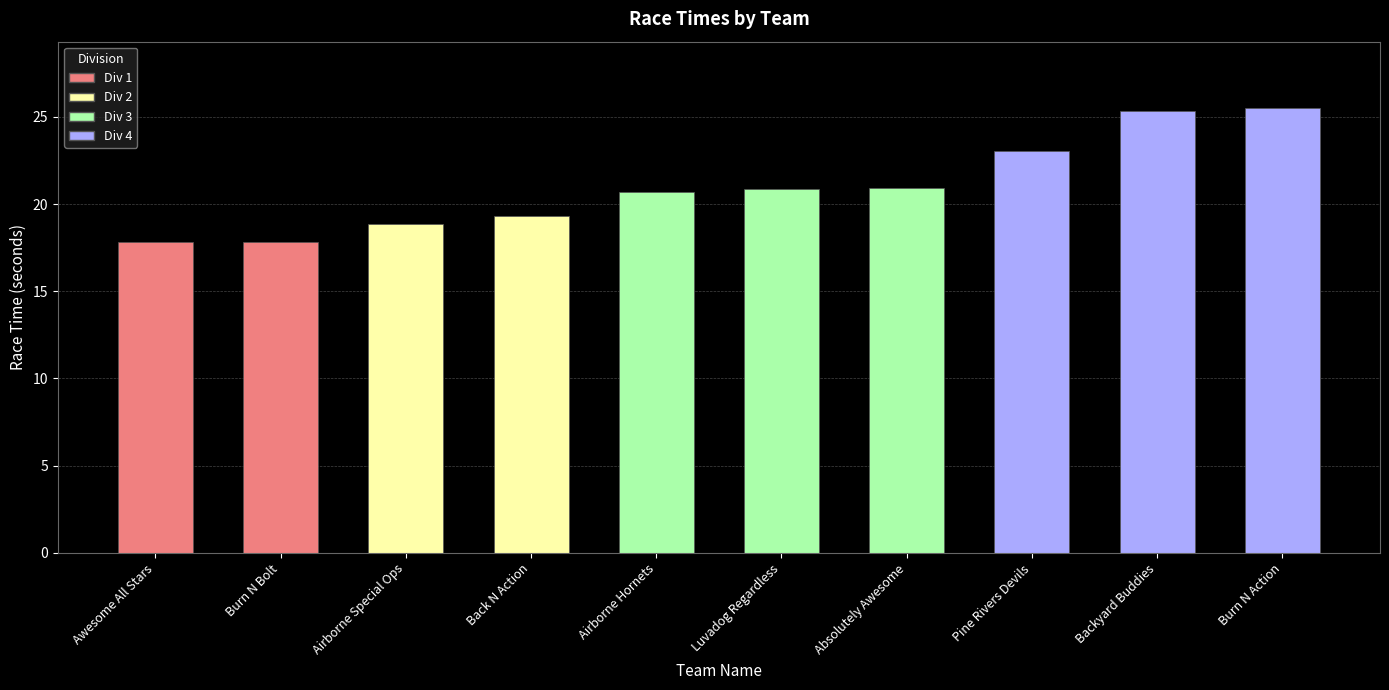

What is the smallest value displayed?

17.8